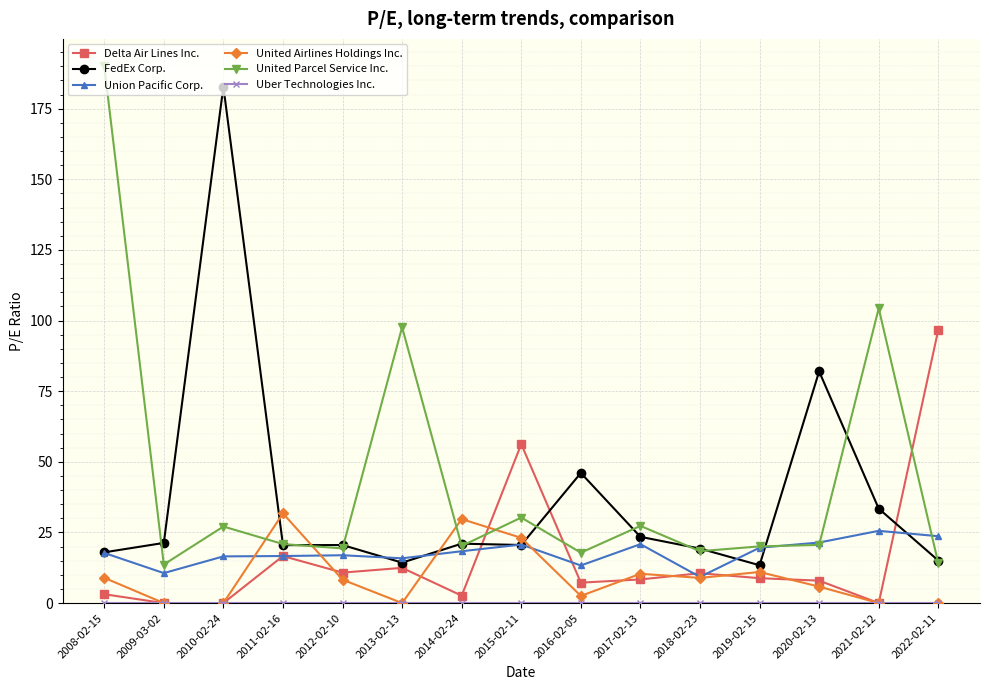

At which label does FedEx Corp. first exceed 20?

2009-03-02